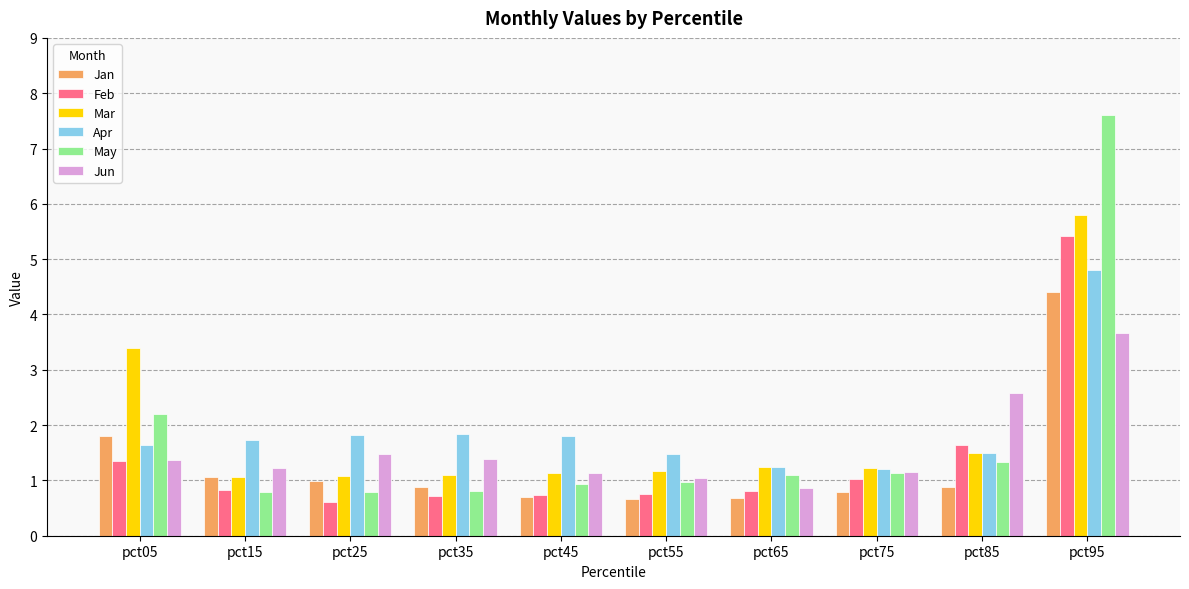

What is the total value across all series at pct25?

6.8